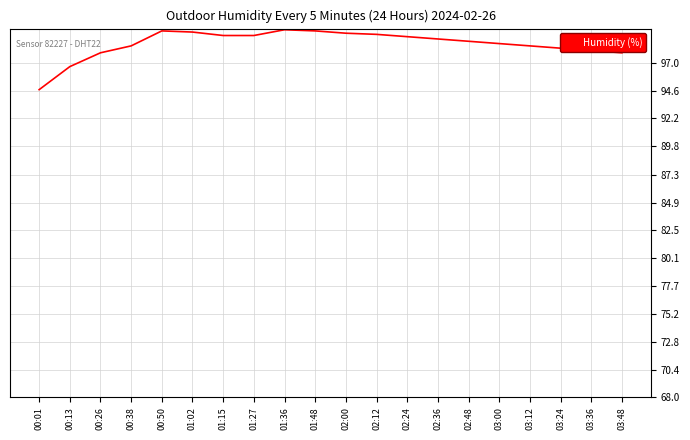

What is the change in value from 00:13 to 03:36?

+1.4